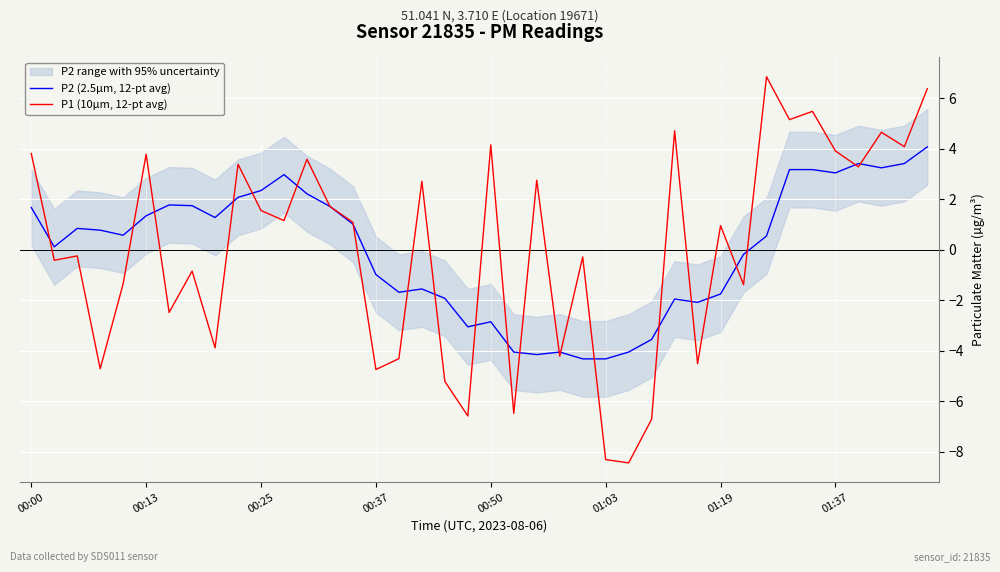

What is the value of the P1 (10µm, 12-pt avg) point at the 19th from the left?

-5.2